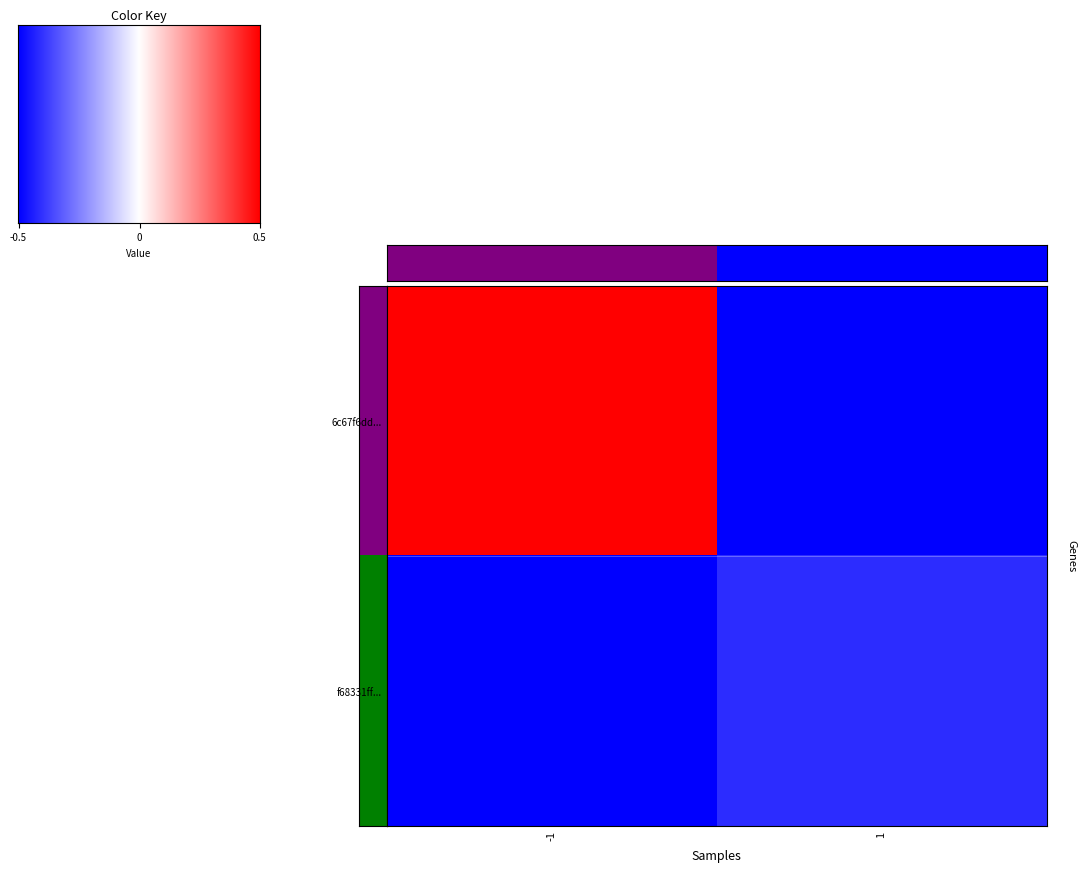

Reading right to left, what are all the values shown in this chart?

6c67f6dd...: 1=0.0	-1=1.0
f68331ff...: 1=0.1	-1=0.0